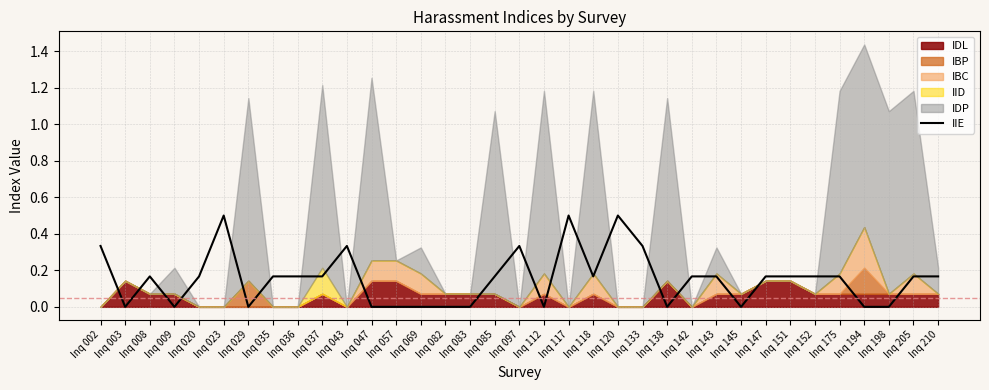

What is the difference between the maximum and second lowest values?

0.5